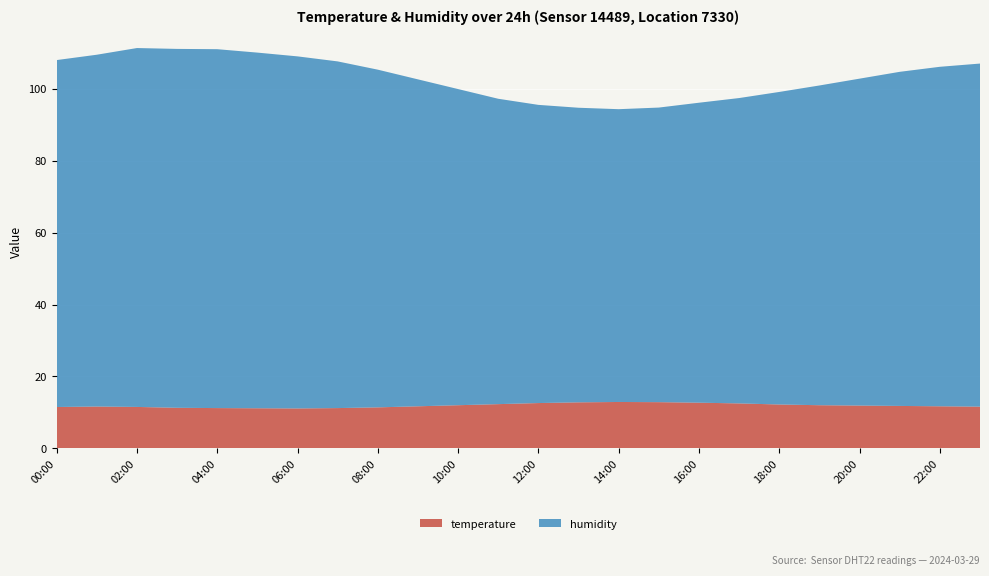

Reading left to right, what are all the values shown in this chart?

temperature: 11.5	11.6	11.5	11.3	11.2	11.2	11.1	11.2	11.4	11.7	12.0	12.3	12.6	12.8	12.9	12.8	12.7	12.5	12.2	12.0	11.9	11.8	11.7	11.6
humidity: 96.6	97.9	99.9	99.9	99.9	99.0	98.0	96.5	94.0	91.0	88.0	85.0	83.0	82.0	81.5	82.0	83.5	85.0	87.0	89.0	91.0	93.0	94.5	95.5